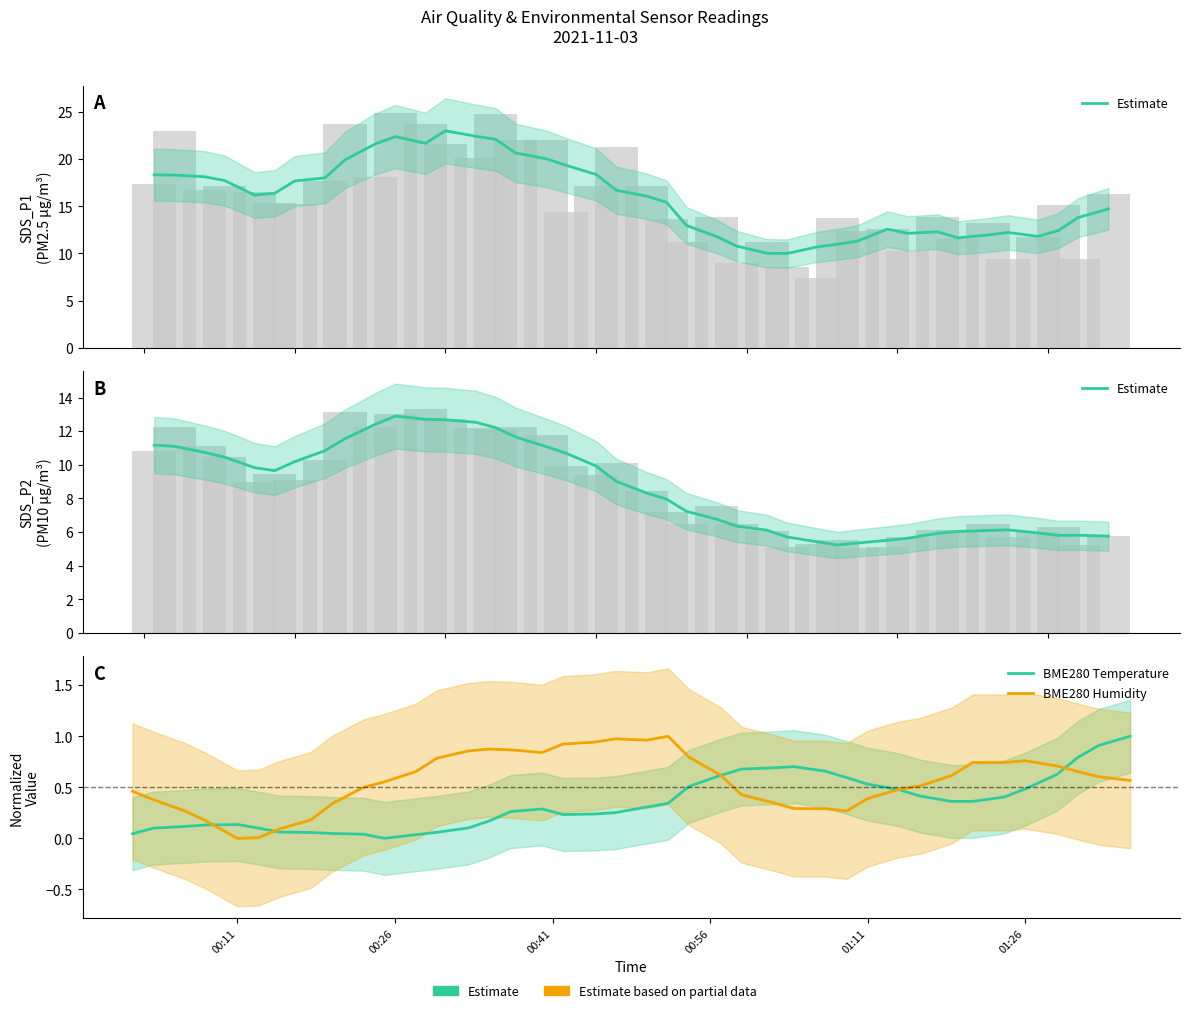

What is the average value of the Estimate series?

8.7